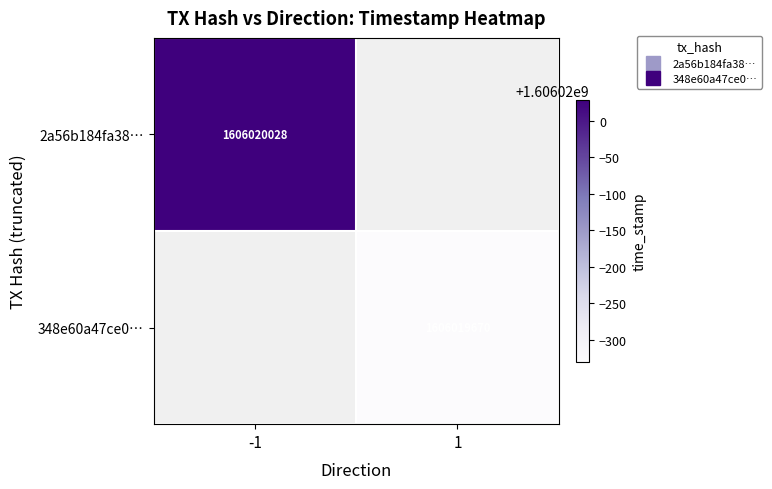

Reading left to right, extract all data points from this chart.

2a56b184fa38dab64a47b189b22dc0508588bf9: -1	1606020028
348e60a47ce0fec5febe1fa7da1bc24f0d82646: 1	1606019670